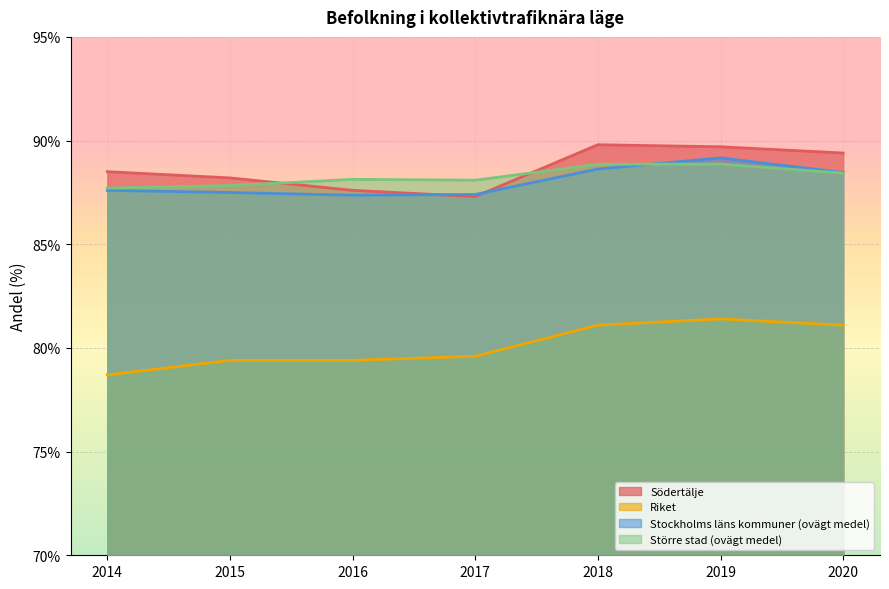

What is the value of the Stockholms läns kommuner (ovägt medel) point at the 2nd from the left?

87.5